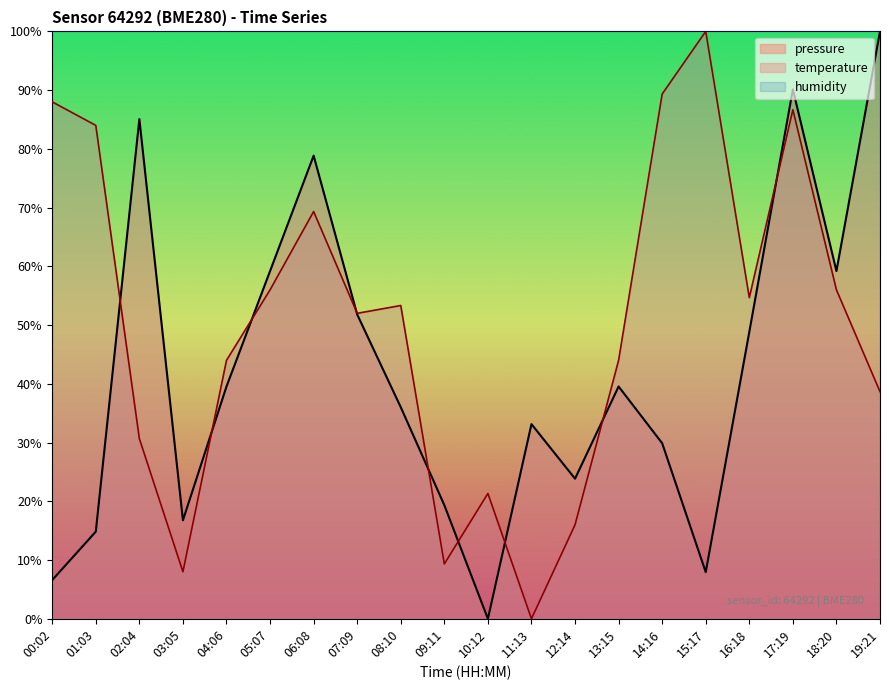

At which category is the sum across all series the highest?

17:19